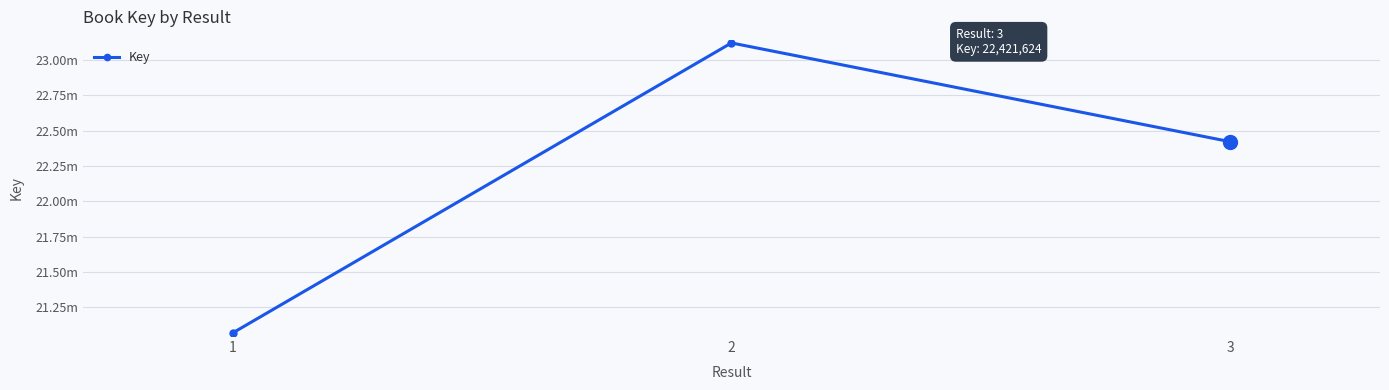

What is the difference between the values at 2 and 1?

2051925